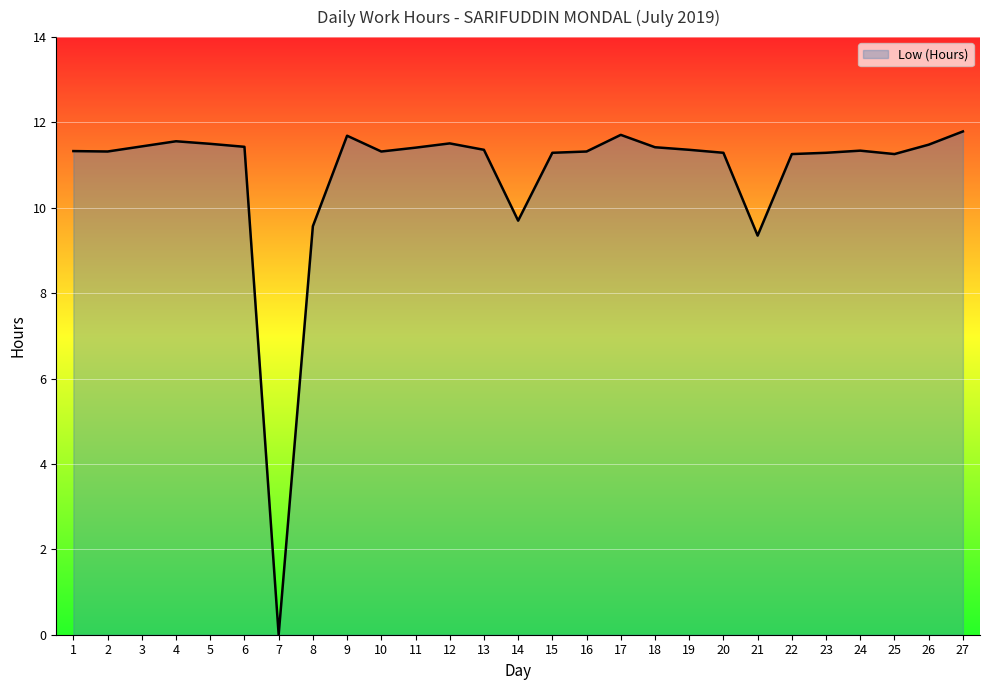

True or false: there are more than 2 points higher than both neighbors.

True